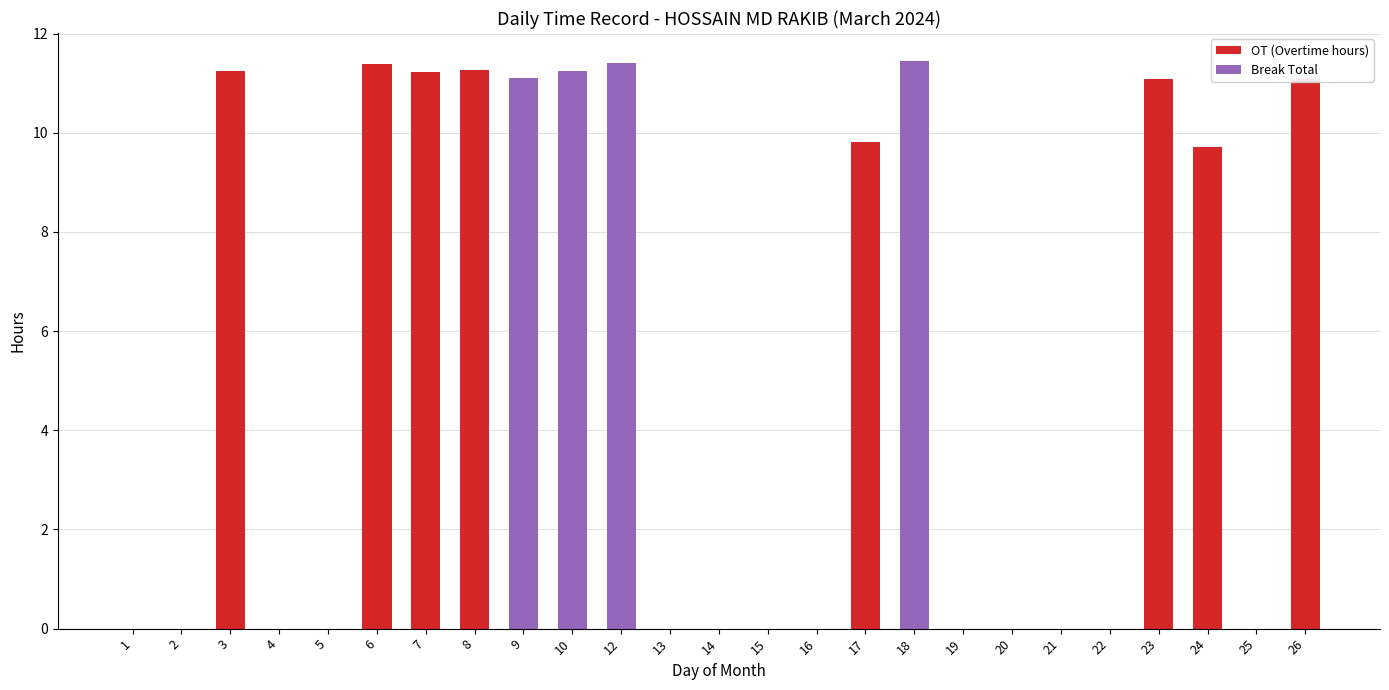

List the series in order of their overall mean, lowest first.

Break Total, OT (Overtime hours)